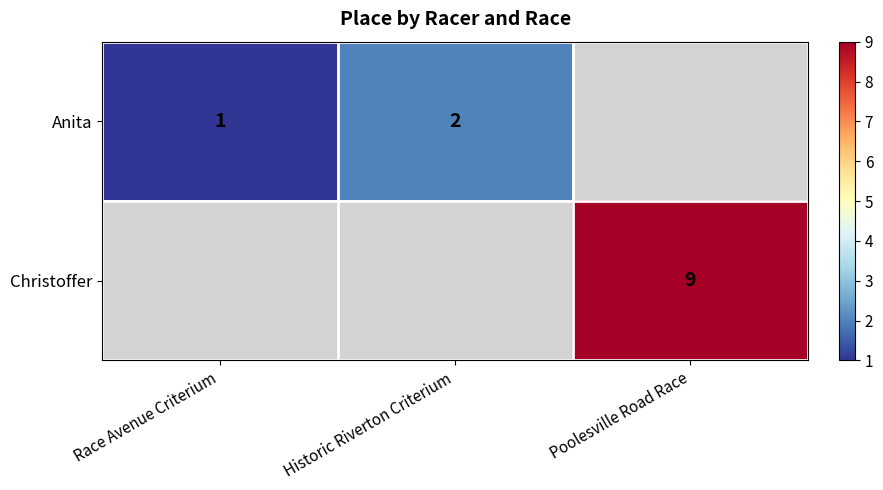

Is the value of Christoffer at Poolesville Road Race greater than the value of Anita at Race Avenue Criterium?

Yes